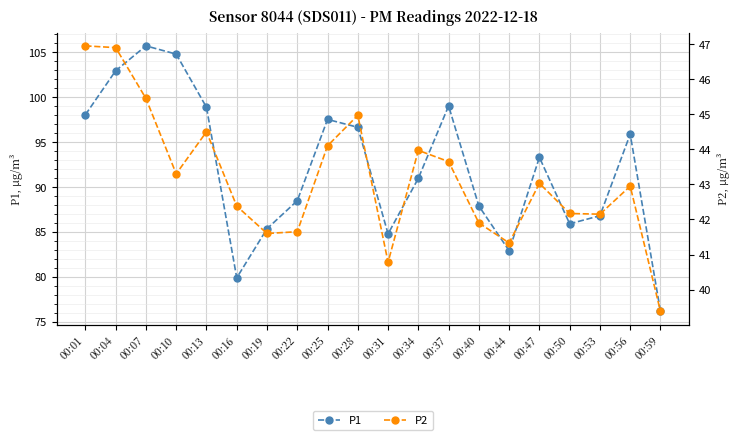

What is the difference between the P2 values at 00:47 and 00:40?

1.1